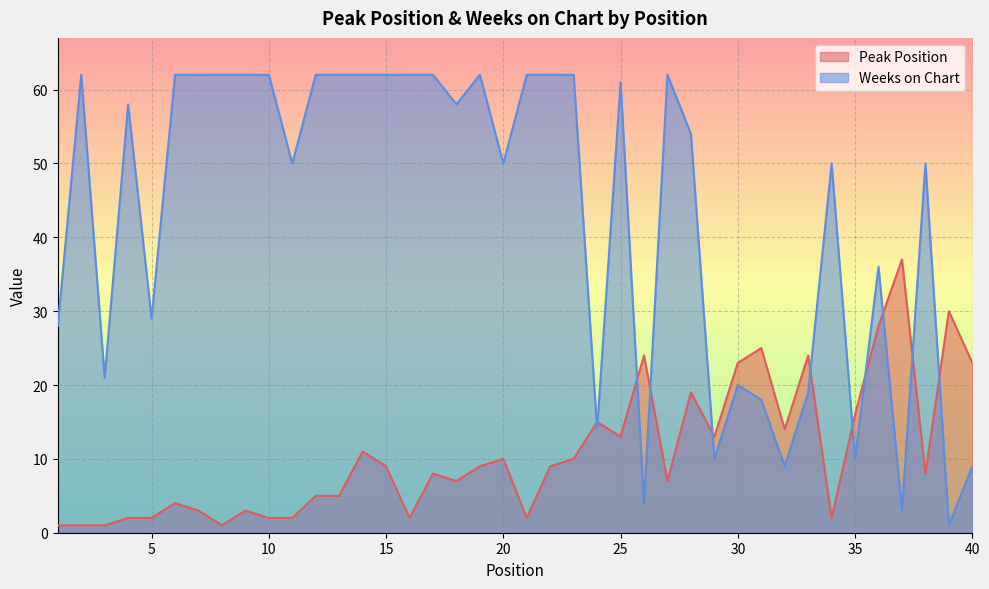

Reading left to right, transcribe all the data shown in this chart.

Peak Position: 1=1	2=1	3=1	4=2	5=2	6=4	7=3	8=1	9=3	10=2	11=2	12=5	13=5	14=11	15=9	16=2	17=8	18=7	19=9	20=10	21=2	22=9	23=10	24=15	25=13	26=24	27=7	28=19	29=13	30=23	31=25	32=14	33=24	34=2	35=16	36=28	37=37	38=8	39=30	40=23
Weeks on Chart: 1=28	2=62	3=21	4=58	5=29	6=62	7=62	8=62	9=62	10=62	11=50	12=62	13=62	14=62	15=62	16=62	17=62	18=58	19=62	20=50	21=62	22=62	23=62	24=14	25=61	26=4	27=62	28=54	29=10	30=20	31=18	32=9	33=19	34=50	35=10	36=36	37=3	38=50	39=1	40=9